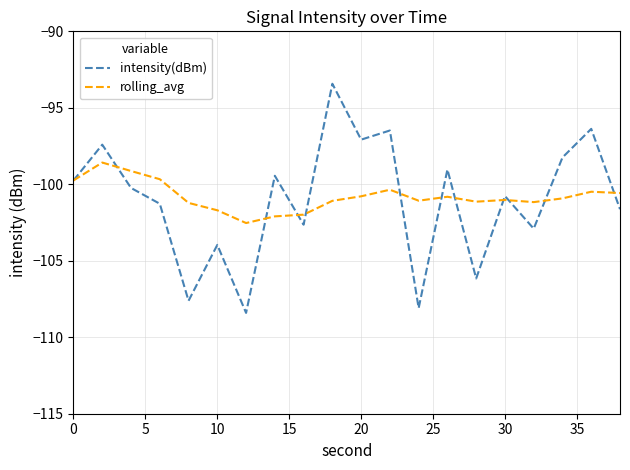

What is the smallest value displayed?

-108.4